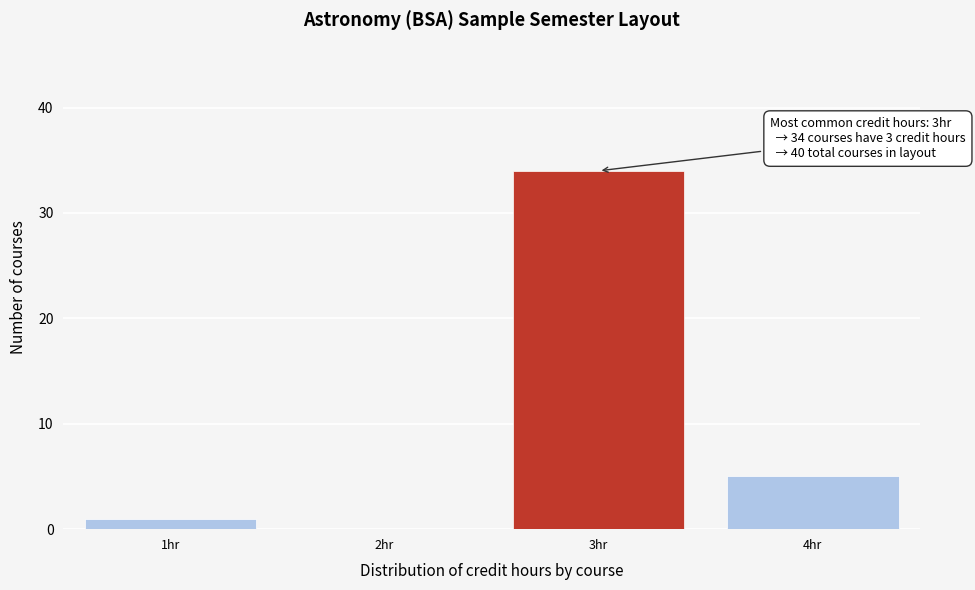

Which range on the x-axis has the tallest bar?

2.5 to 3.5